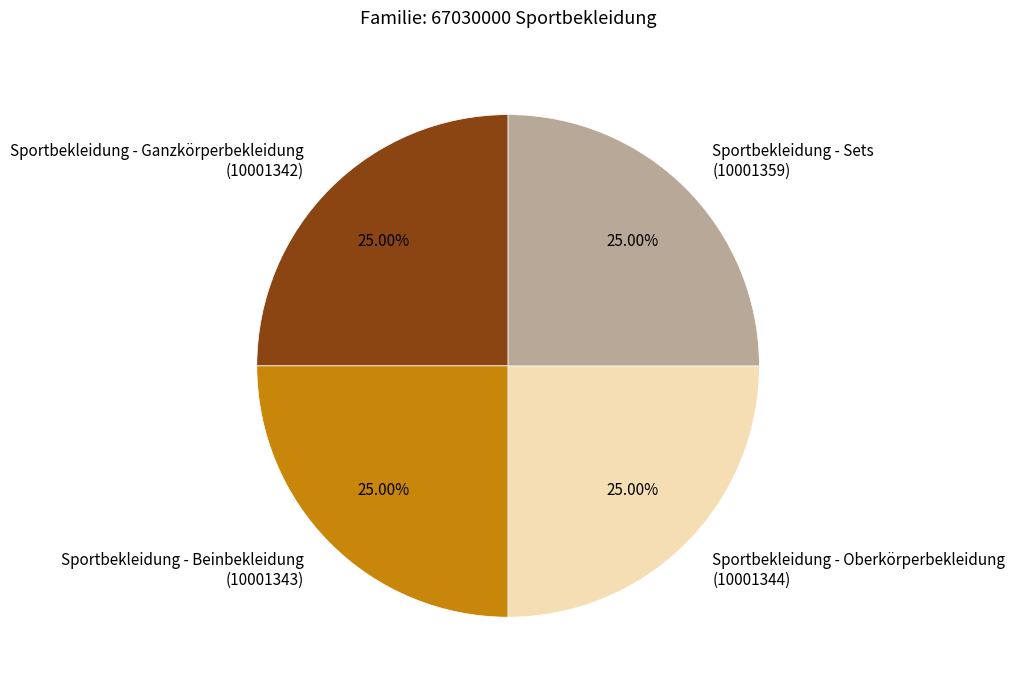

Approximately how many times larger is the value at Sportbekleidung - Ganzkörperbekleidung compared to Sportbekleidung - Sets?

1.0